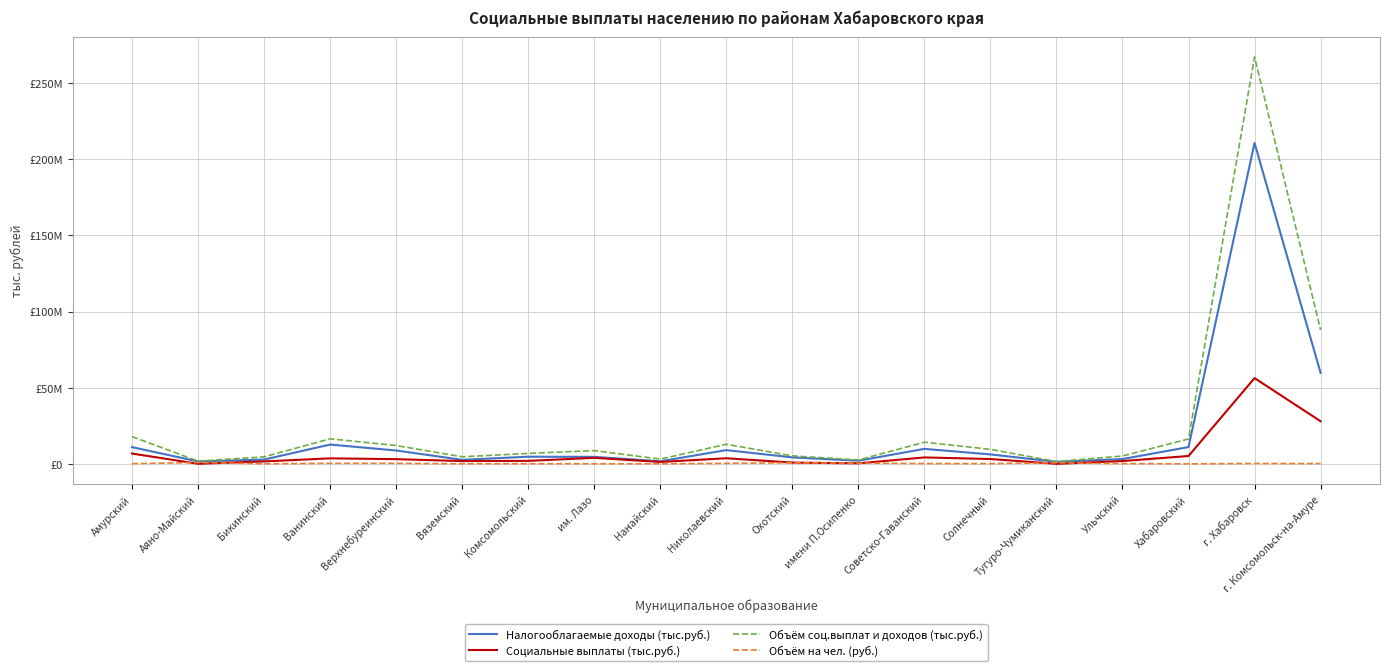

Does the chart display data point markers on the line(s)?

No